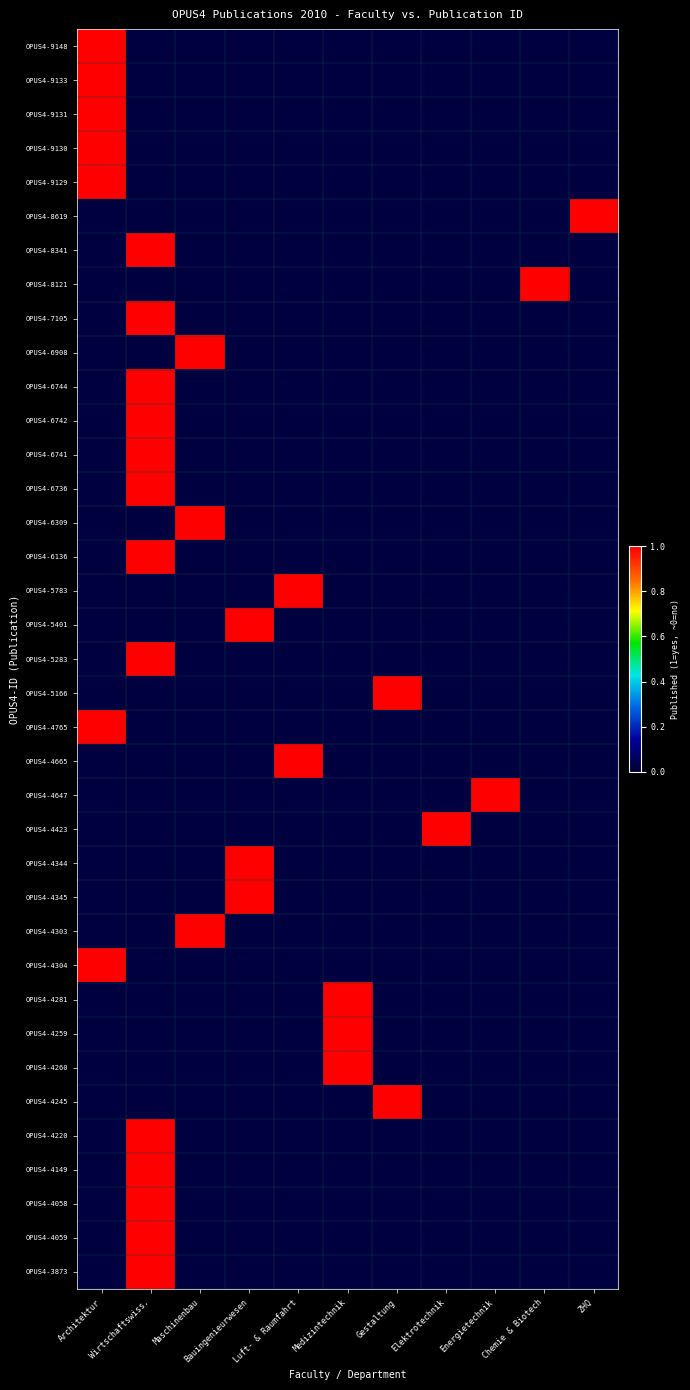

At which category is the sum across all series the highest?

Wirtschaftswiss.